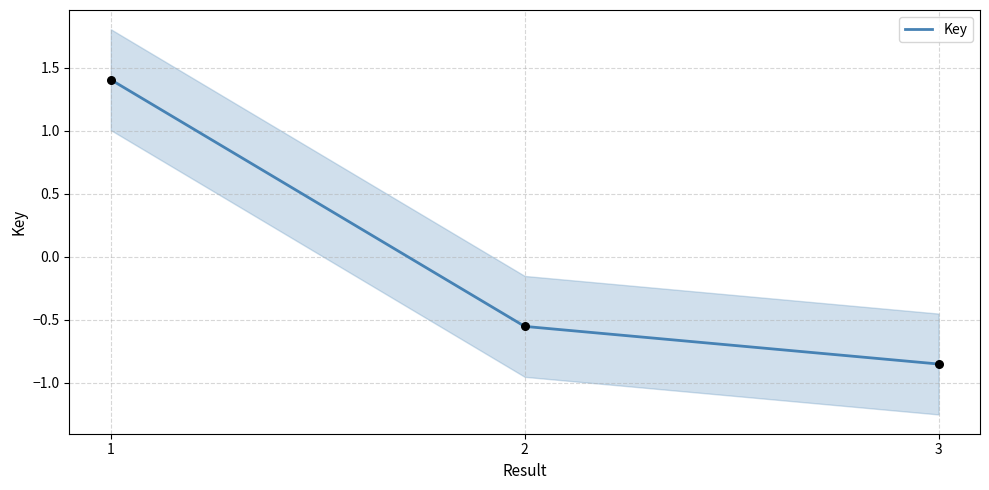

Between 2 and 3, which is larger?

2